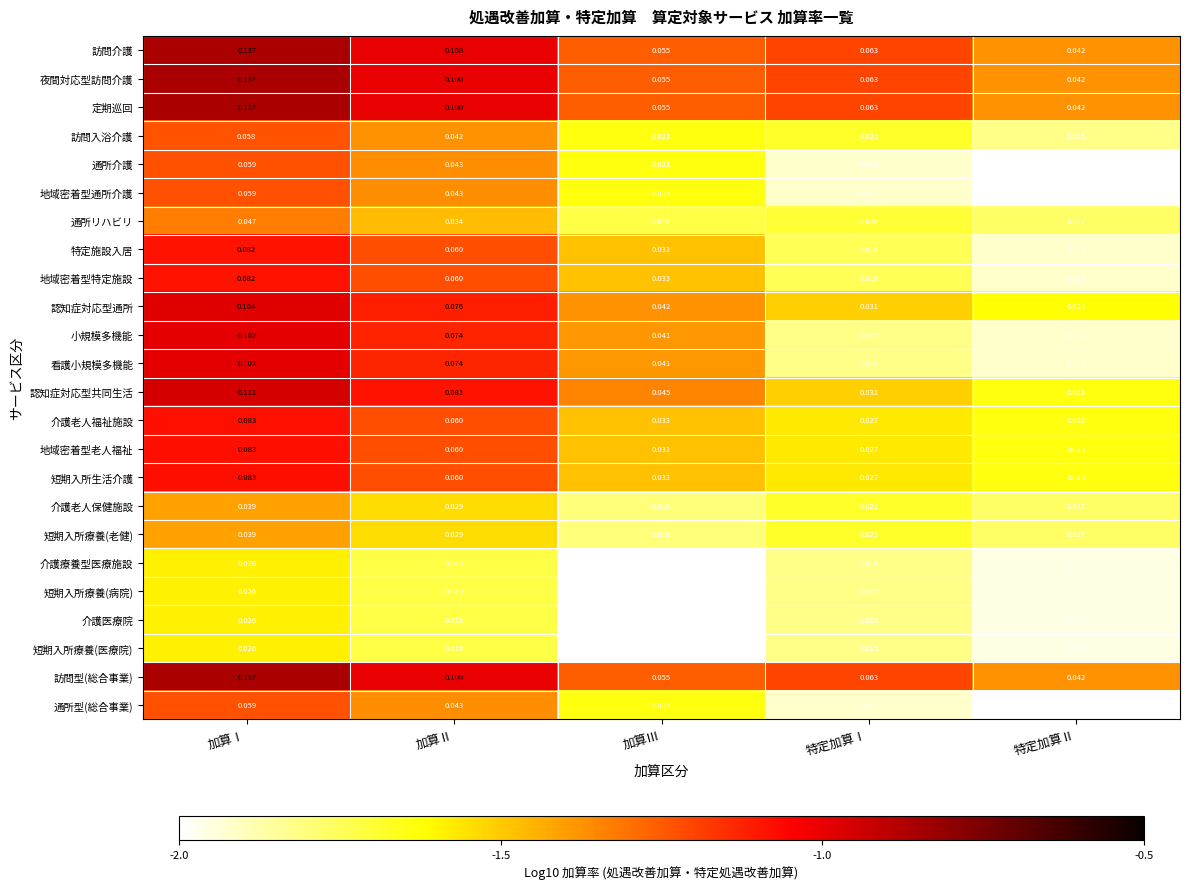

At which label does 短期入所療養(病院) reach its peak?

加算Ⅰ